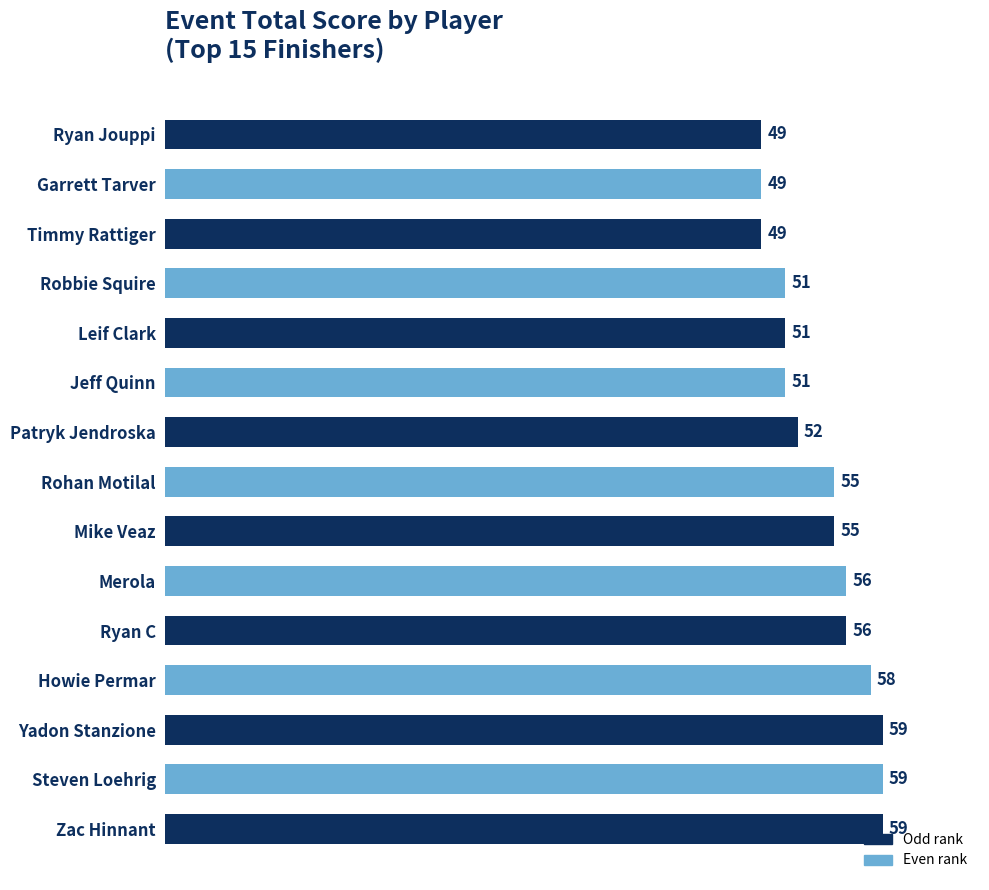

The value at Howie Permar is 58. True or false?

True